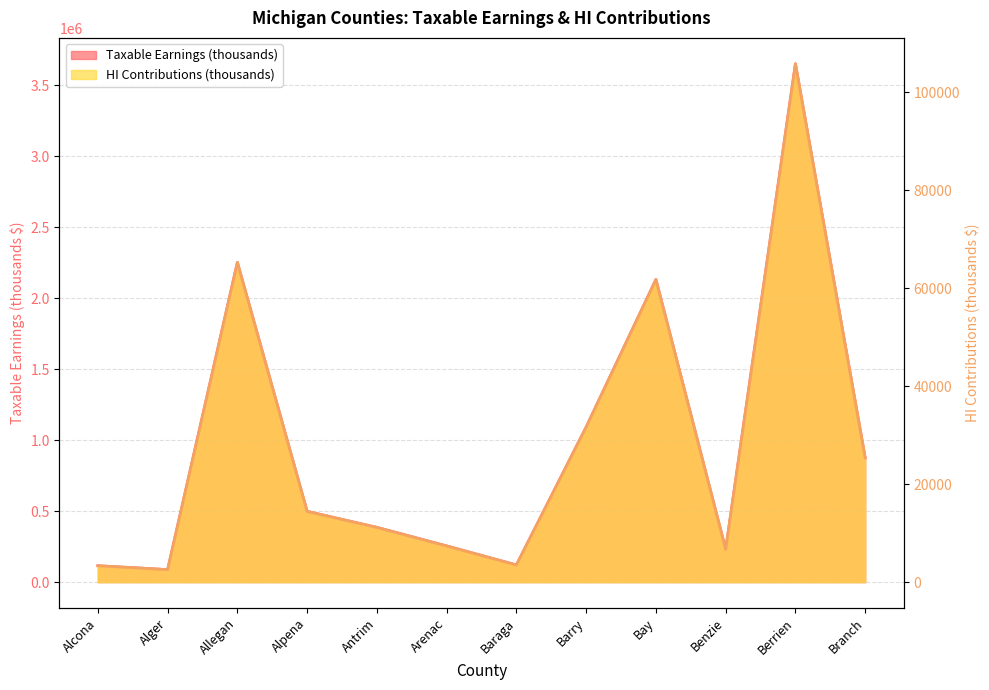

What is the lowest value of the Taxable Earnings (thousands) series?

87874